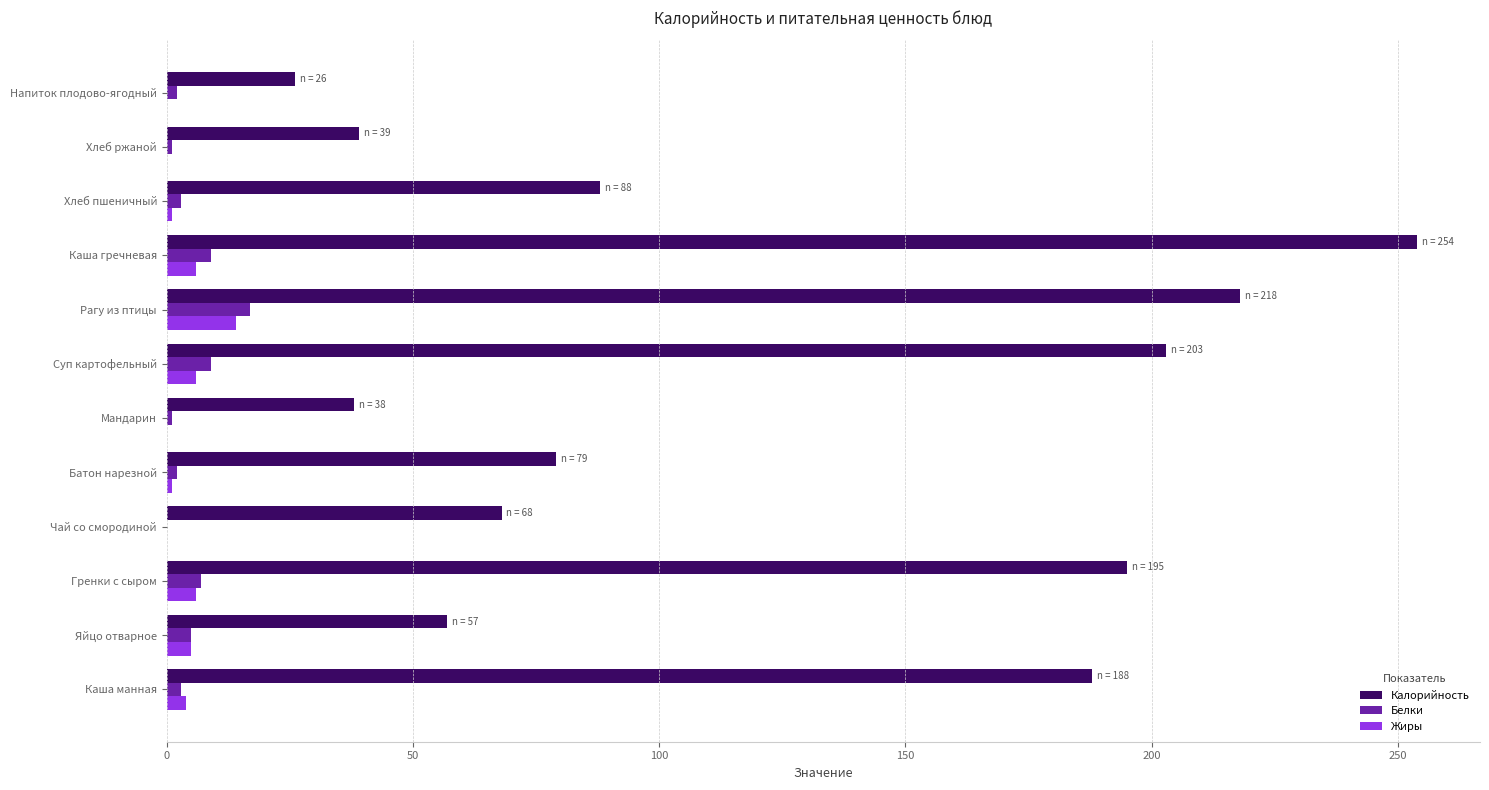

At which category is the sum across all series the highest?

Каша гречневая